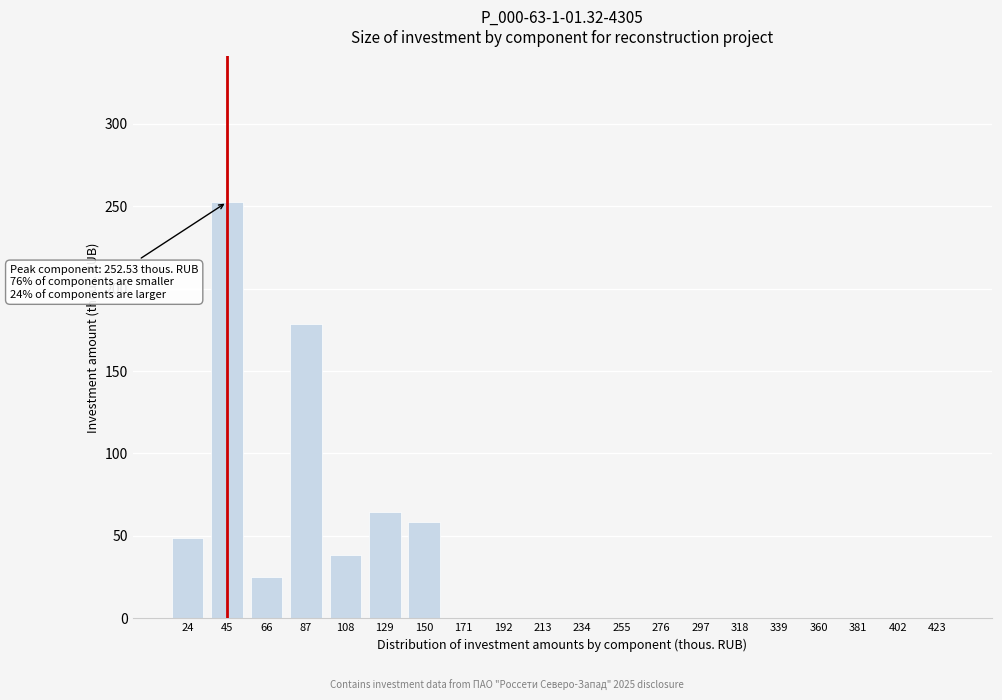

Reading right to left, transcribe all the data shown in this chart.

423=0.0	402=0.0	381=0.0	360=0.0	339=0.0	318=0.0	297=0.0	276=0.0	255=0.0	234=0.0	213=0.0	192=0.0	171=0.0	150=58.6	129=64.5	108=38.6	87=178.5	66=25.2	45=252.5	24=48.8